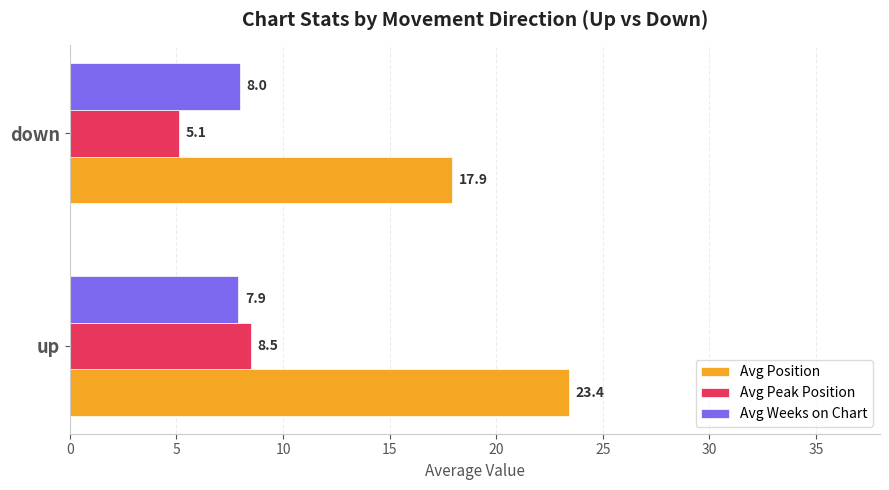

Which category has the lowest value in the Avg Peak Position series?

down